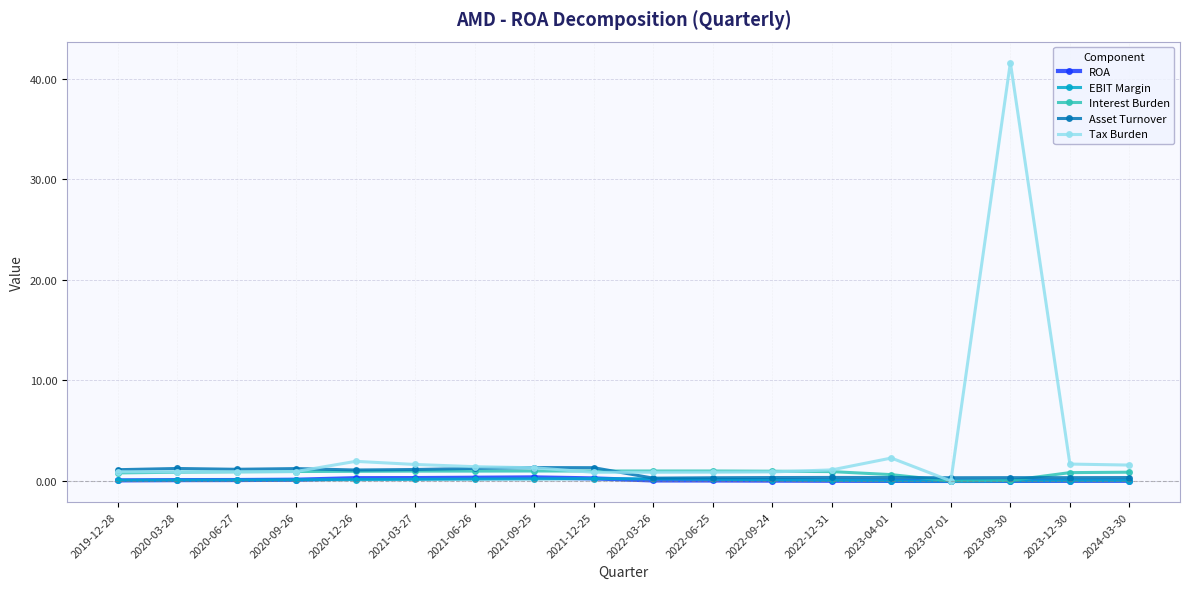

True or false: Tax Burden has more than 1 points higher than both neighbors.

True